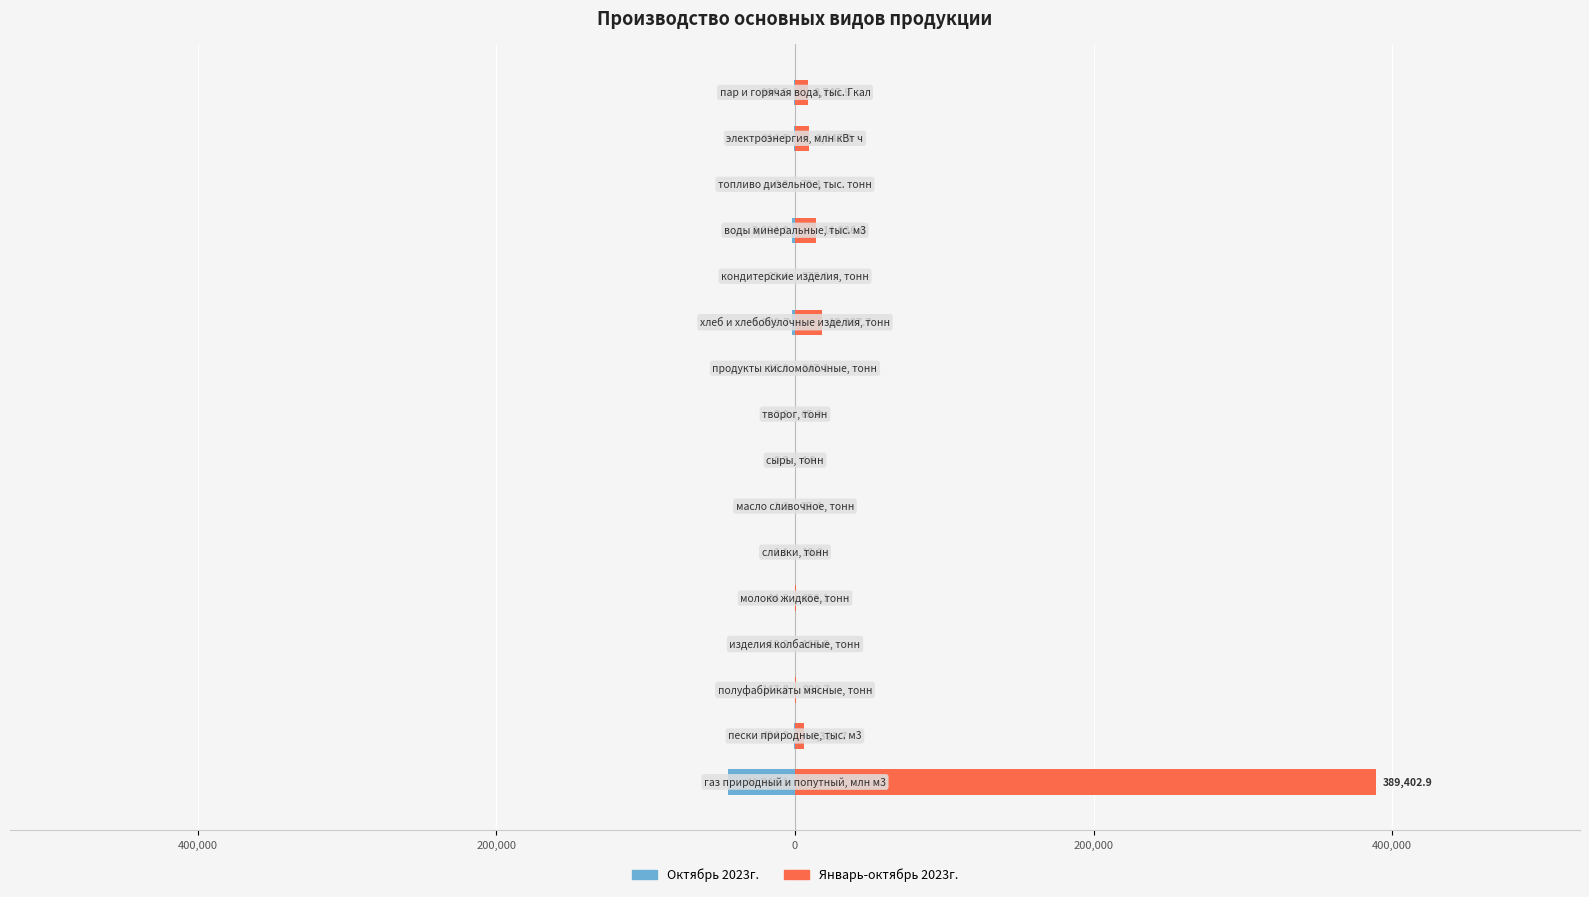

What is the difference between the maximum and minimum values in the Январь-октябрь 2023г. series?

389398.9